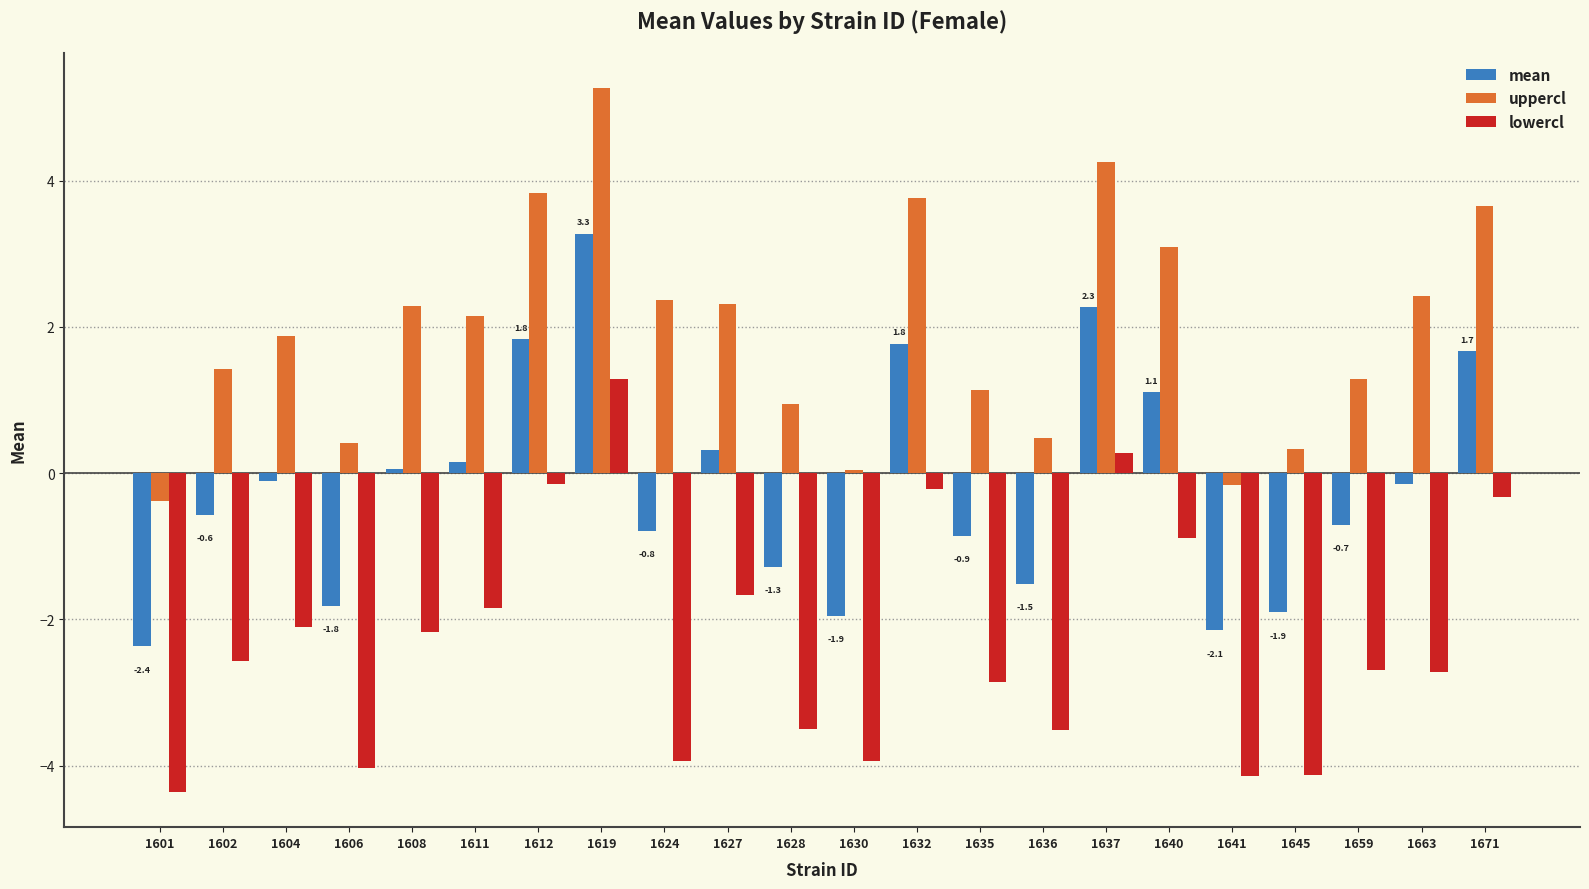

True or false: mean has a value of 3.2 at 1612.

False